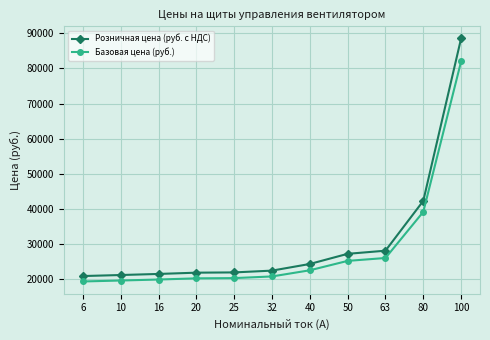

Rank the series at 50 from lowest to highest value.

Базовая цена (руб.), Розничная цена (руб. с НДС)